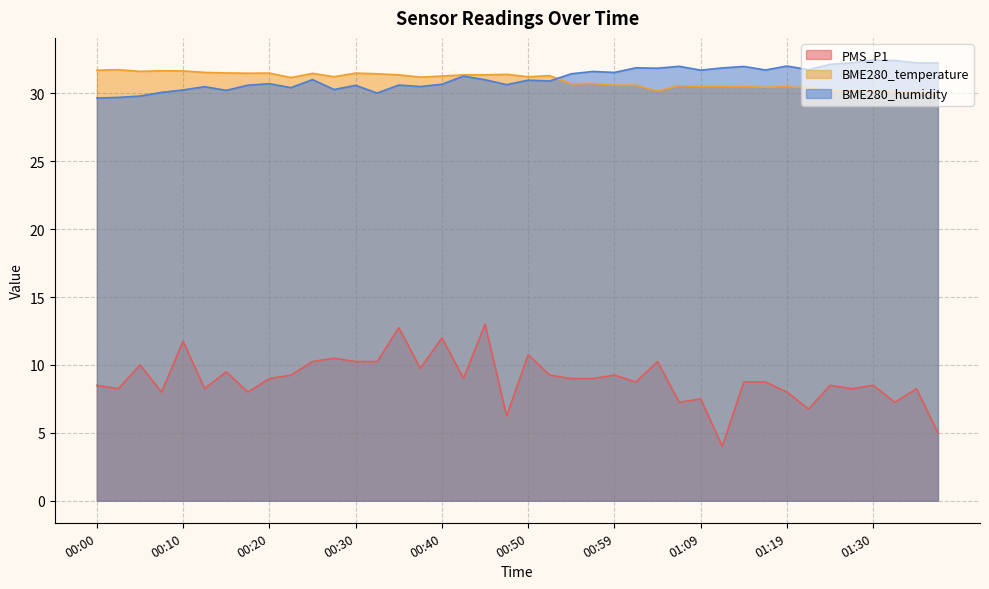

True or false: BME280_temperature and PMS_P1 cross at least once.

False